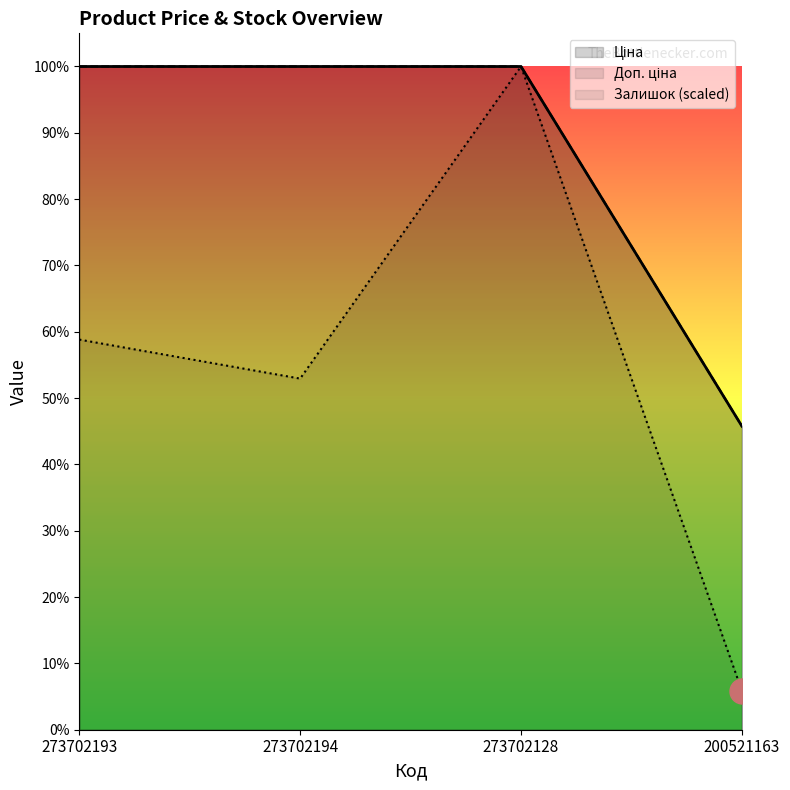

Reading left to right, what are all the values shown in this chart?

Залишок: 5348.2	4813.4	9092.0	534.8
Ціна: 9092.0	9092.0	9092.0	4161.8
Доп. ціна: 9092.0	9092.0	9092.0	4162.0